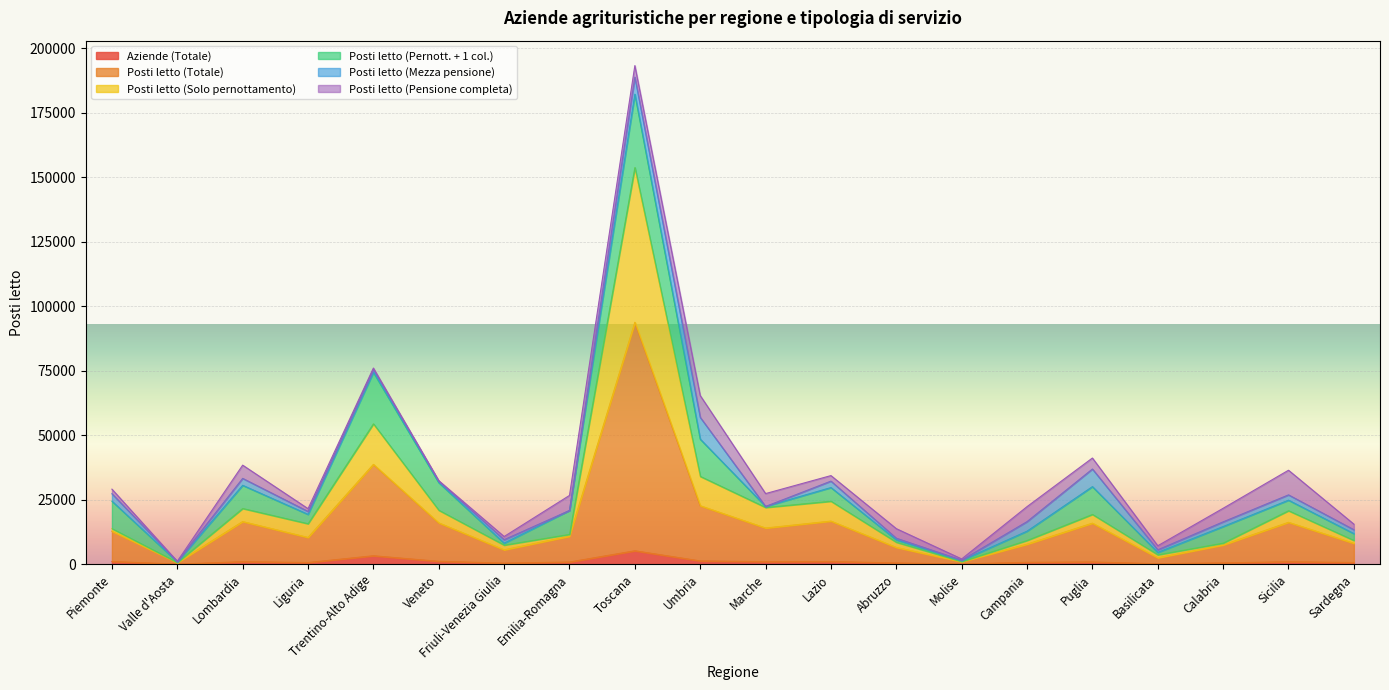

What is the value of the Posti letto (Totale) point at the 18th from the left?

7455